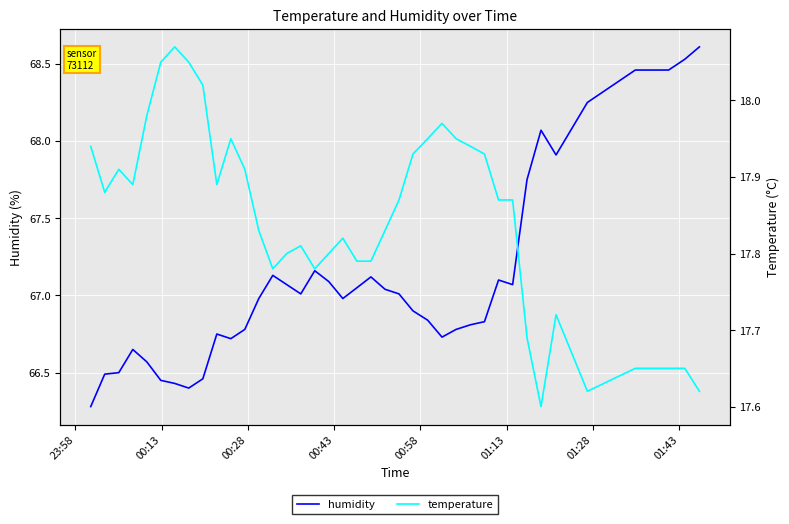

True or false: temperature has a value of 24.3 at 26.

False